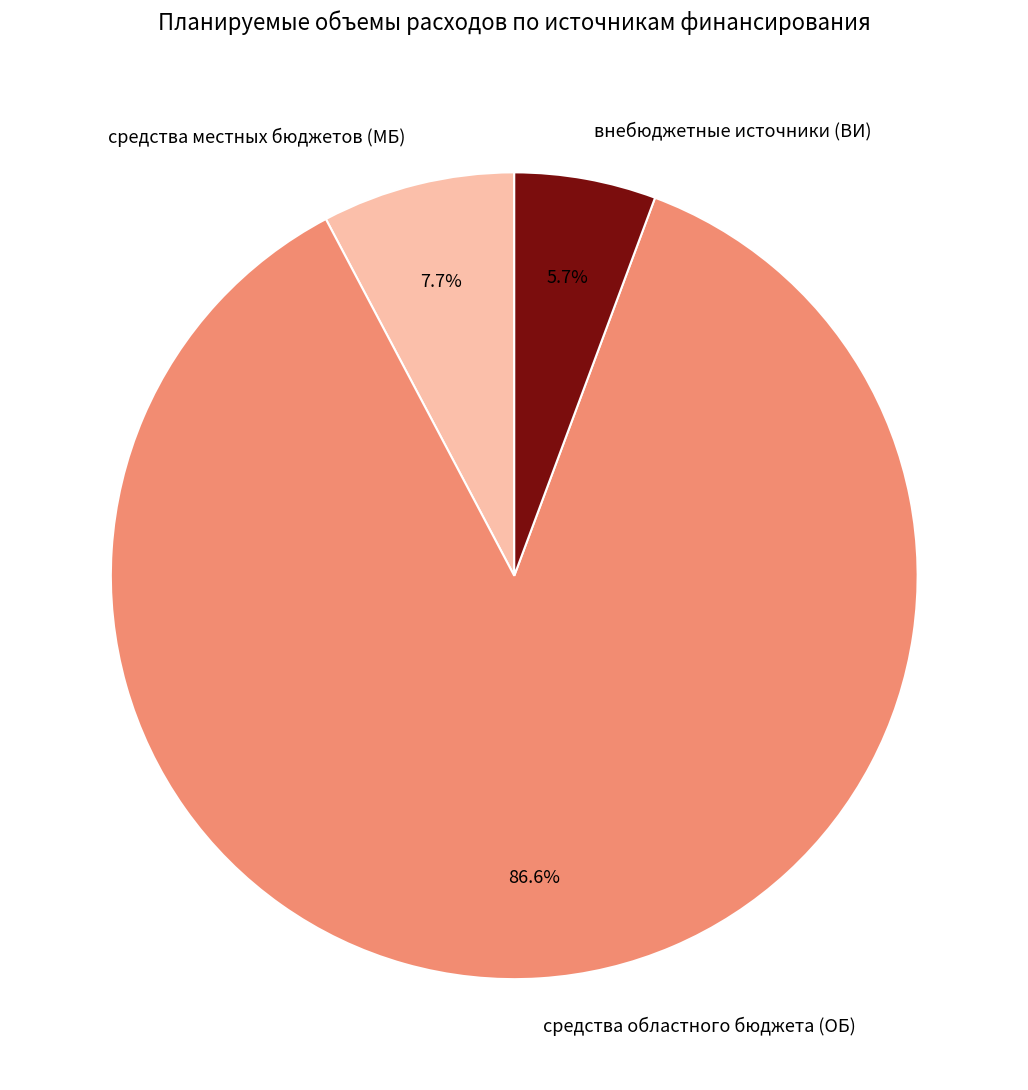

To the nearest percent, what percentage of the pie is средства местных бюджетов (МБ)?

8%